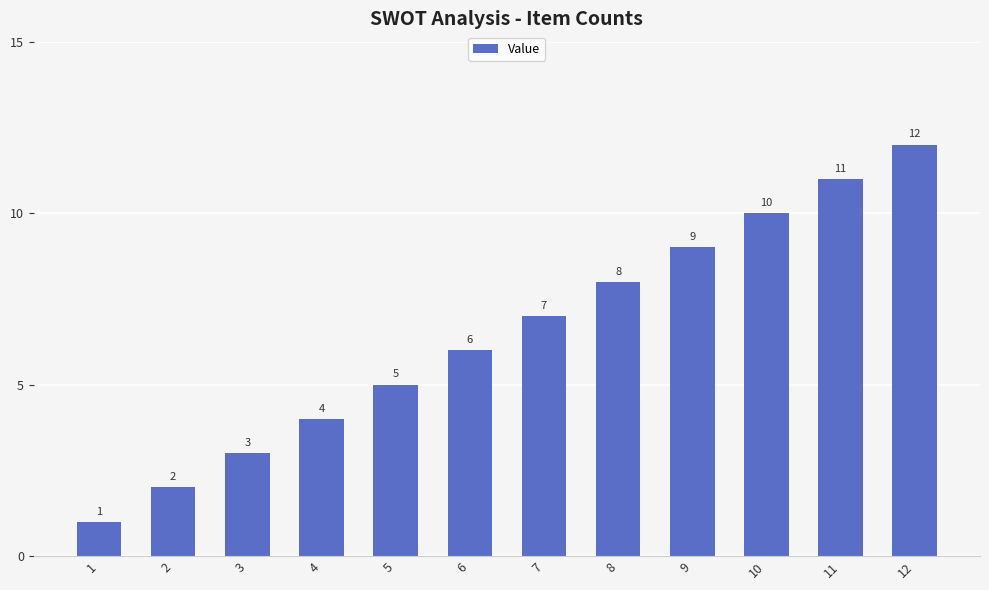

Read the value at 9.

9